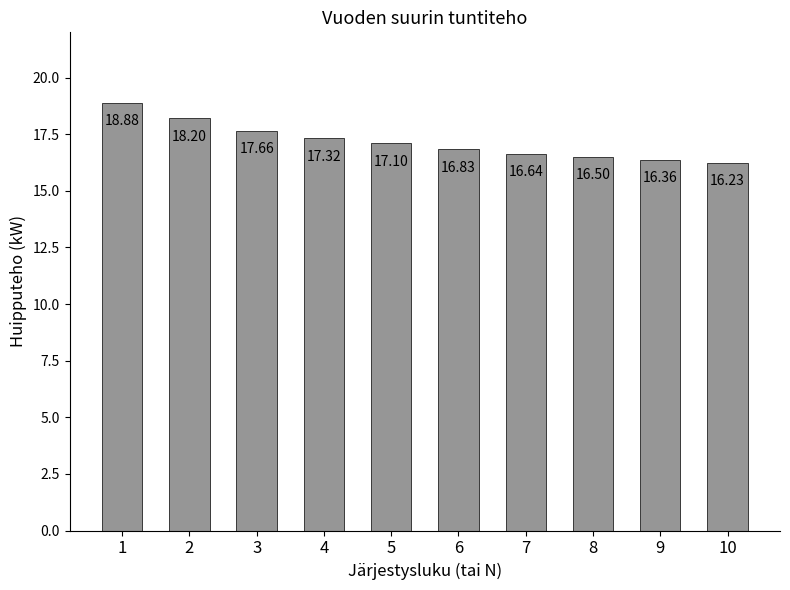

What is the value of the 6th bar from the left?

16.8